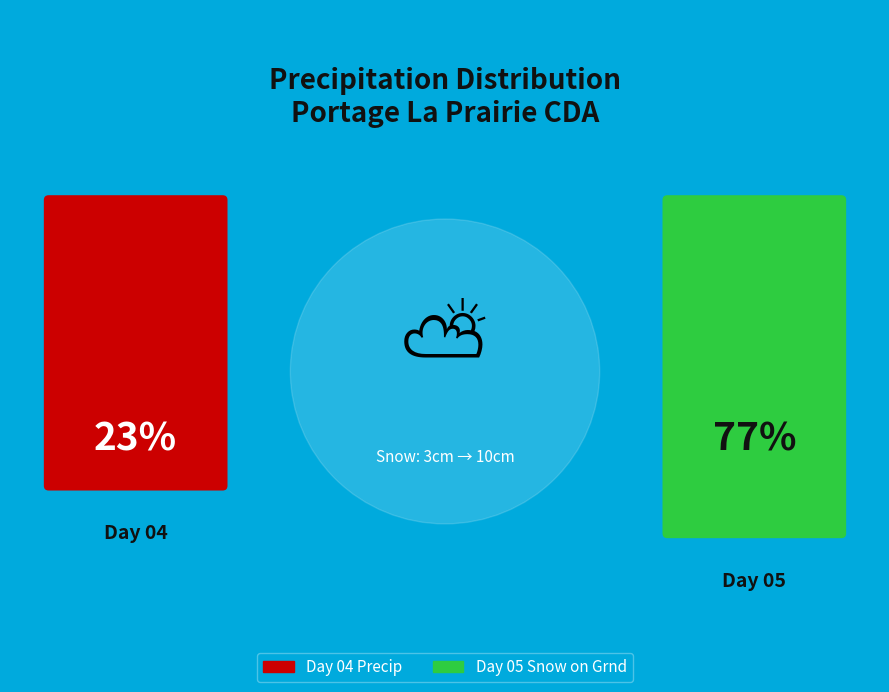

Which category has the biggest portion of the pie?

05